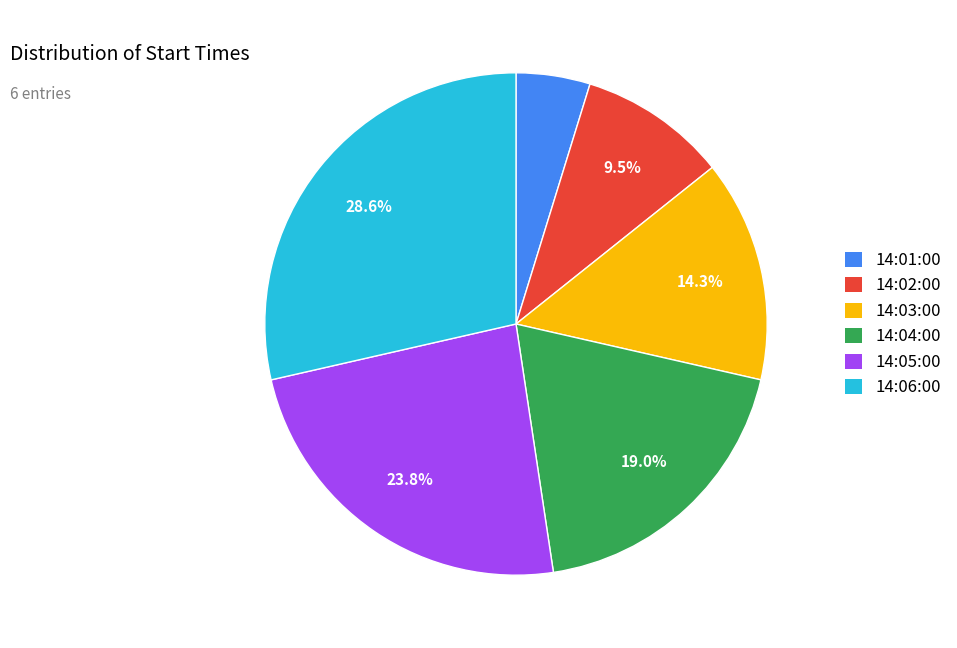

The 14:05:00 slice represents 24% of the pie. True or false?

True